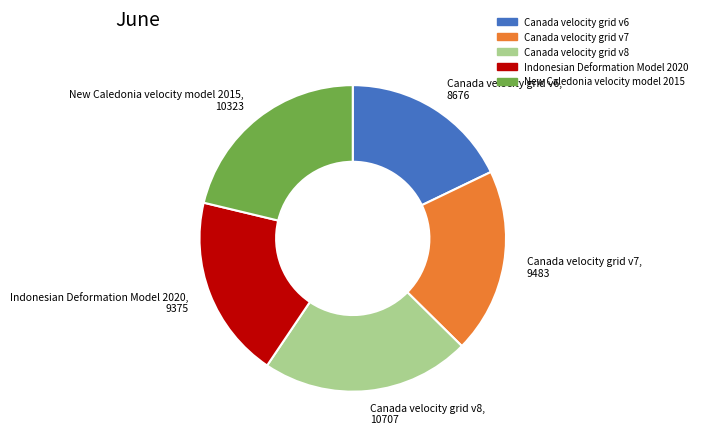

Which has a higher value, Canada velocity grid v8 or Indonesian Deformation Model 2020?

Canada velocity grid v8